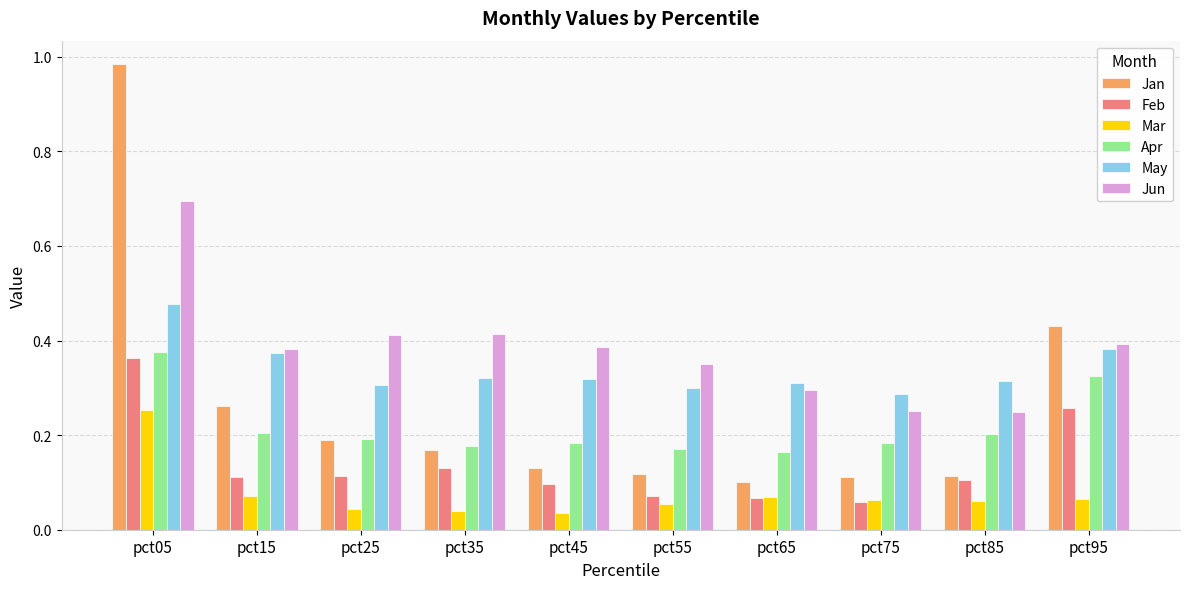

The value of May at pct85 is 0.3. True or false?

True